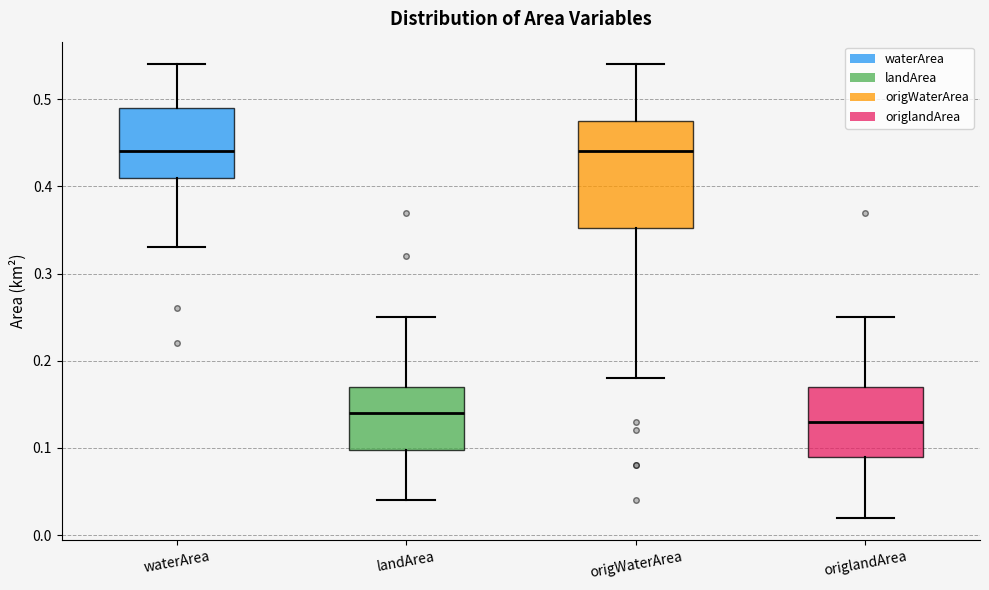

Comparing the boxes themselves (not the whiskers), which one is the tallest?

origWaterArea